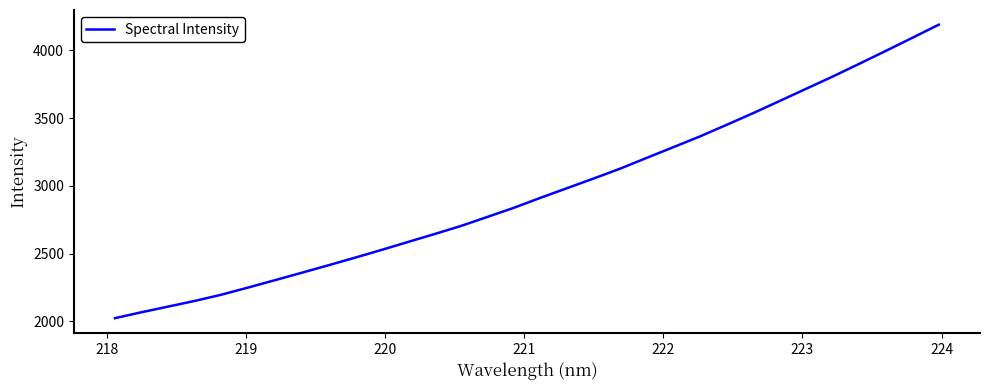

What is the smallest value displayed?

2022.2